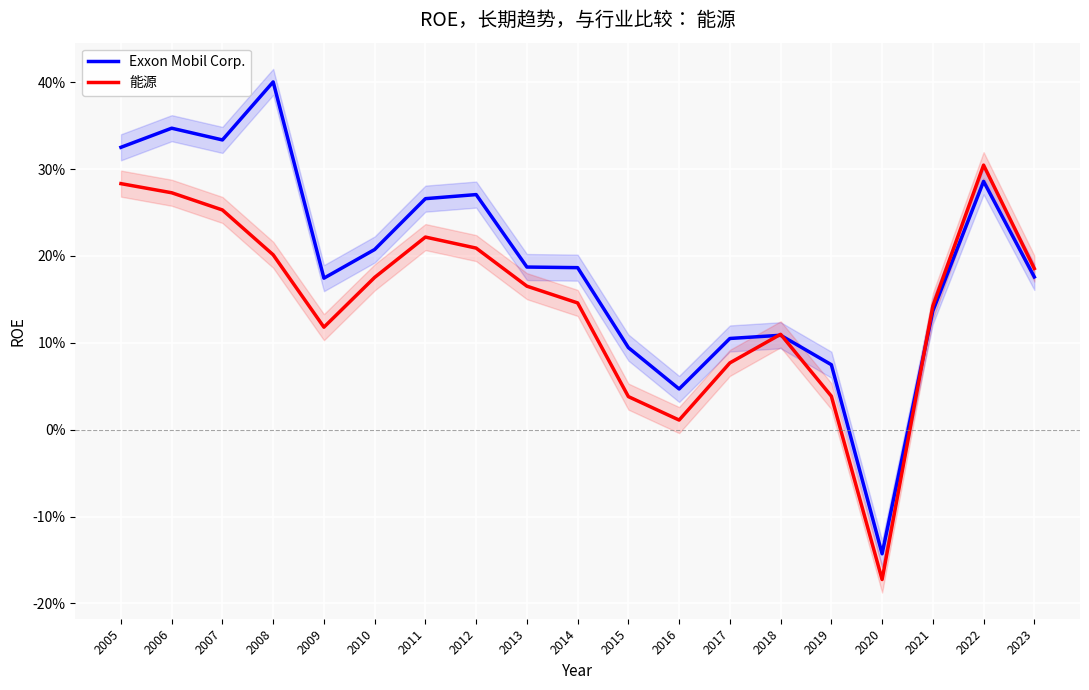

At which category does 能源 reach its first local peak?

2011